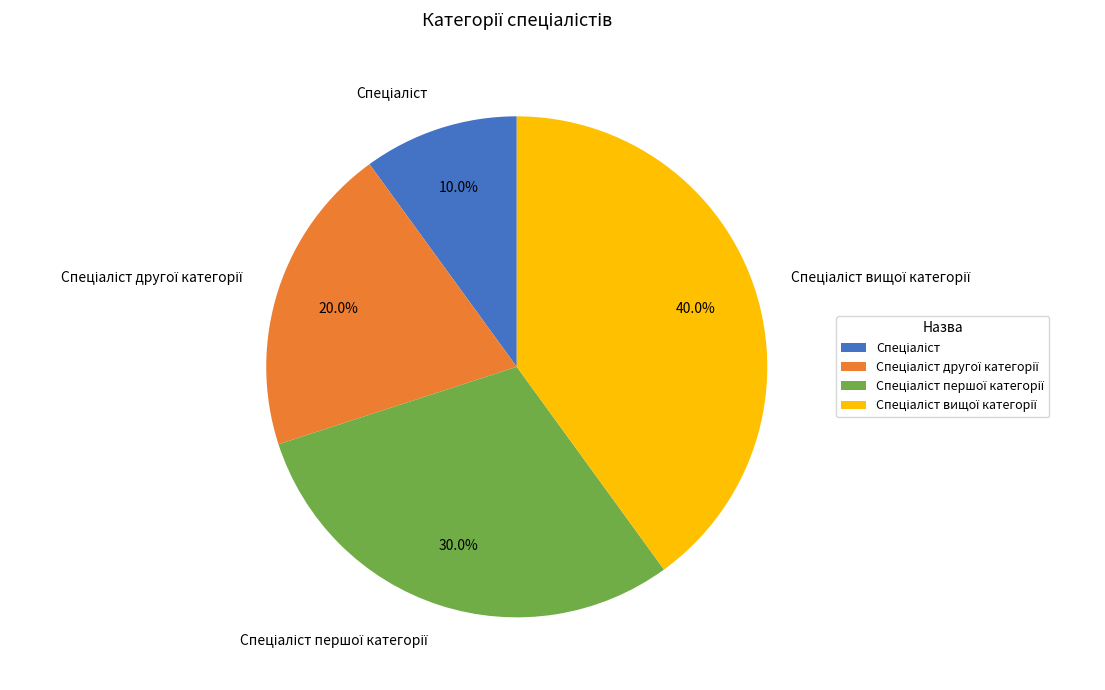

Does any single category account for the majority?

No